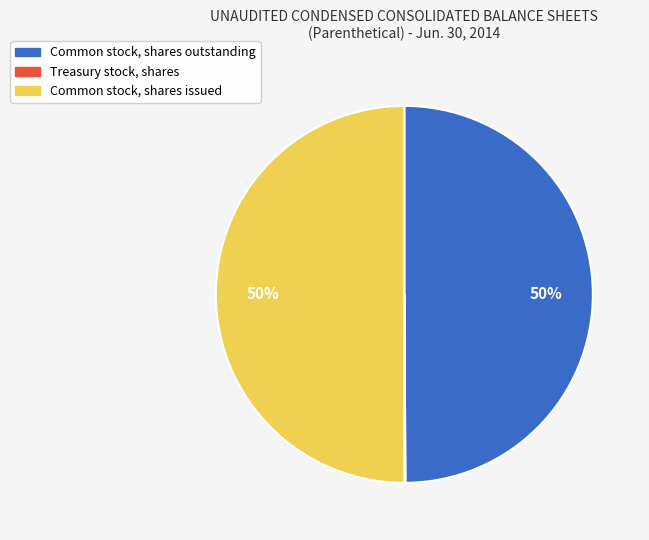

To the nearest percent, what portion does Common stock, shares issued represent?

50%